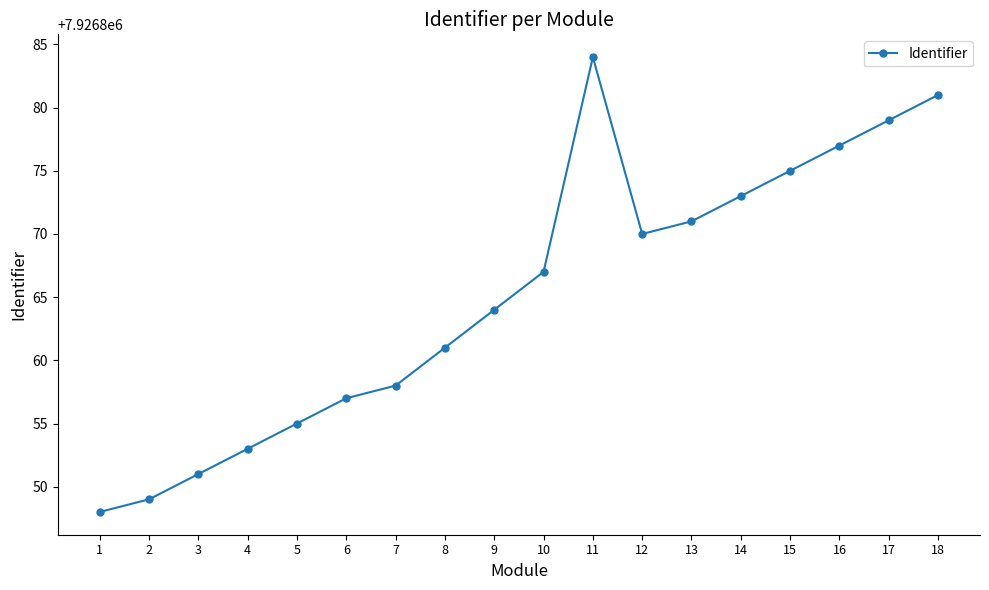

Reading left to right, what are all the values shown in this chart?

1=7926848	2=7926849	3=7926851	4=7926853	5=7926855	6=7926857	7=7926858	8=7926861	9=7926864	10=7926867	11=7926884	12=7926870	13=7926871	14=7926873	15=7926875	16=7926877	17=7926879	18=7926881